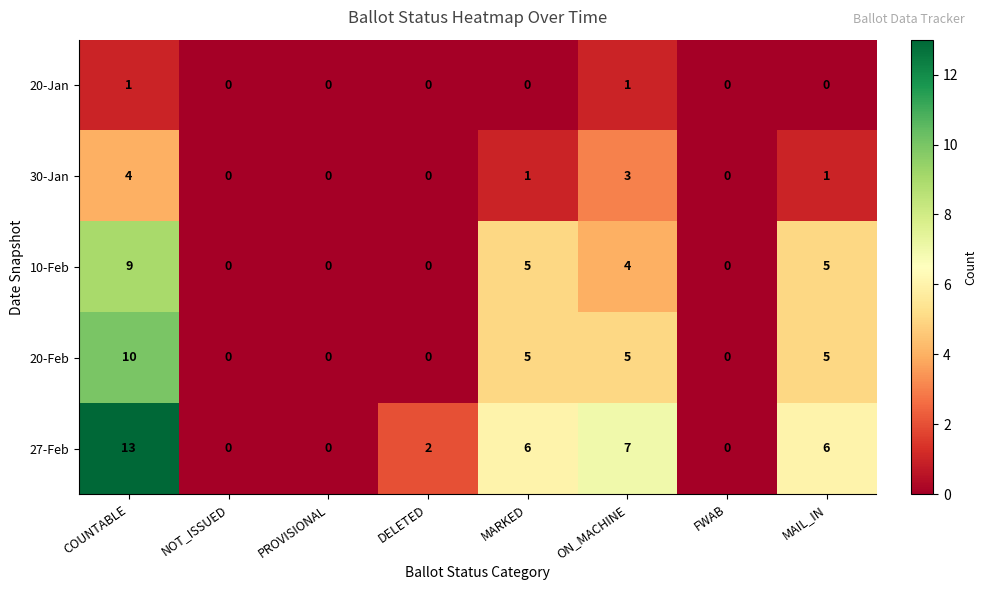

What is the difference between the maximum and minimum values in the 27-Feb series?

13